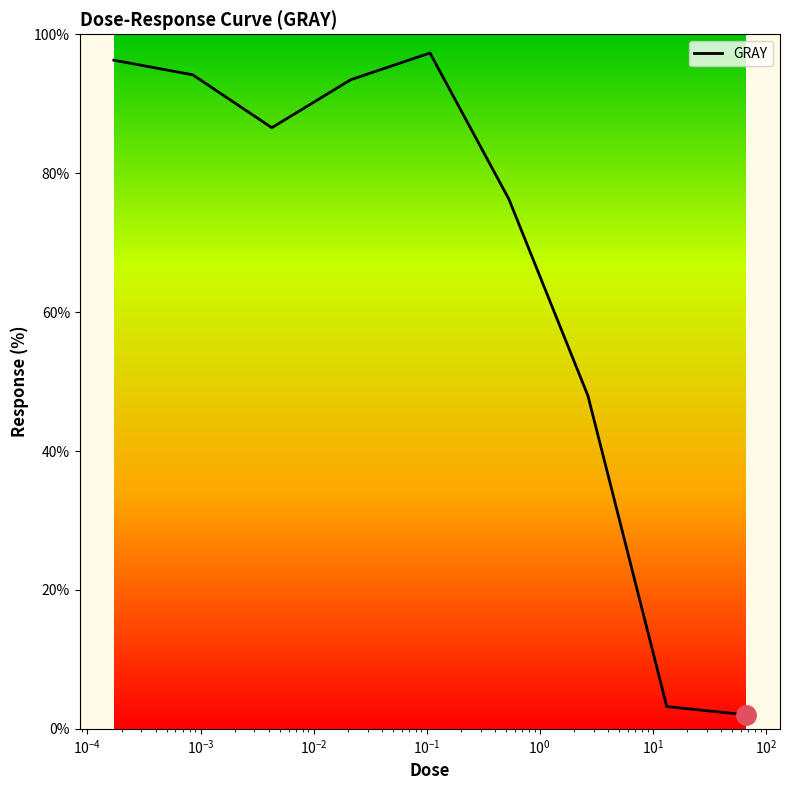

How many values exceed 86?

5